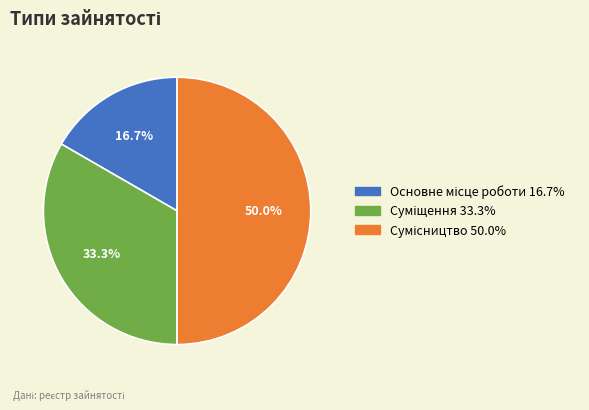

What percentage is NOT represented by Суміщення?

66.7%